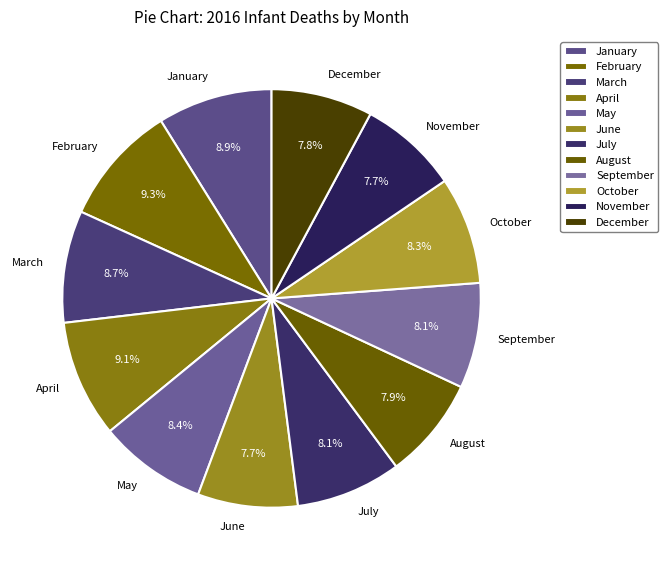

How much of the chart is everything except October?

91.7%